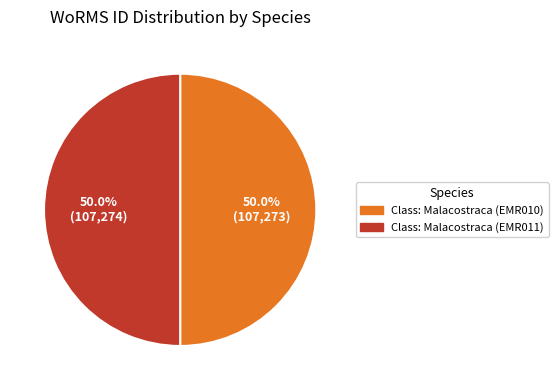

What is the ratio of the value at Class: Malacostraca (EMR011) to the value at Class: Malacostraca (EMR010)?

1.0